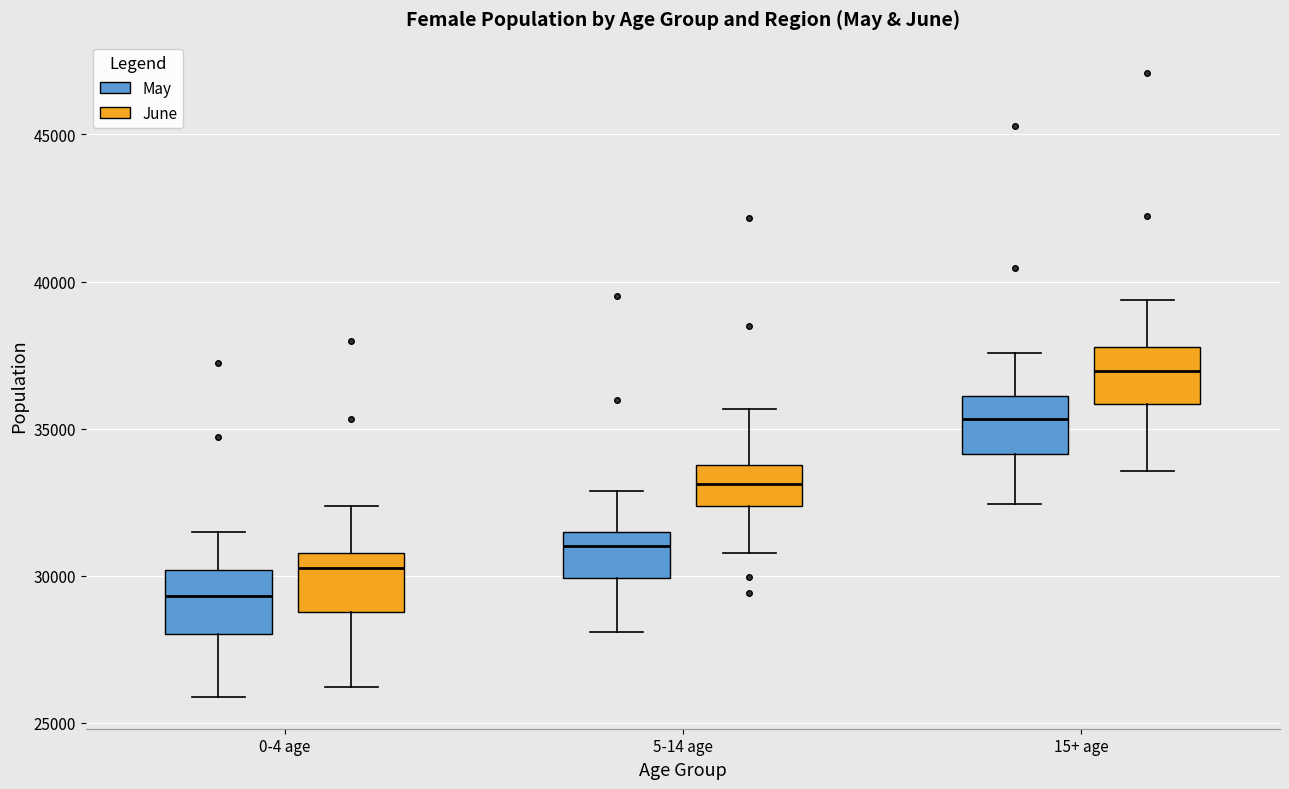

Where does the upper whisker of the box for 5-14 age (June) end on the y-axis? The values are not printed on the chart, so give them approximately, as read against the axis.

35500